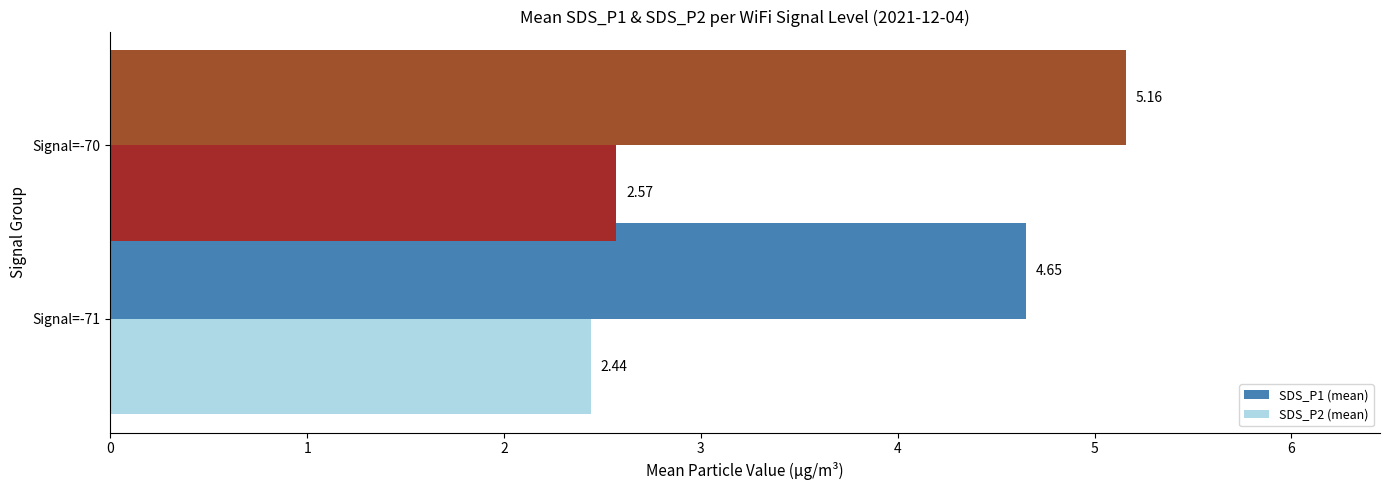

At which label does SDS_P2 (mean) reach its peak?

Signal=-70